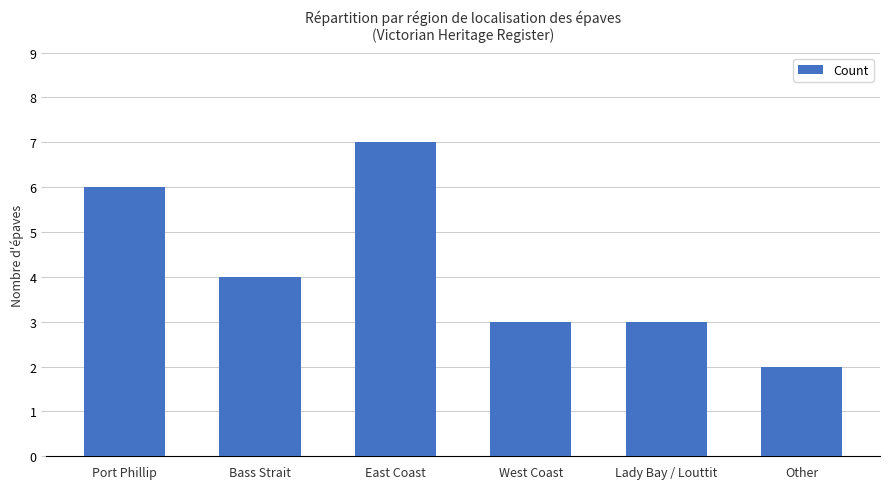

What is the difference between the values at East Coast and Lady Bay / Louttit?

4